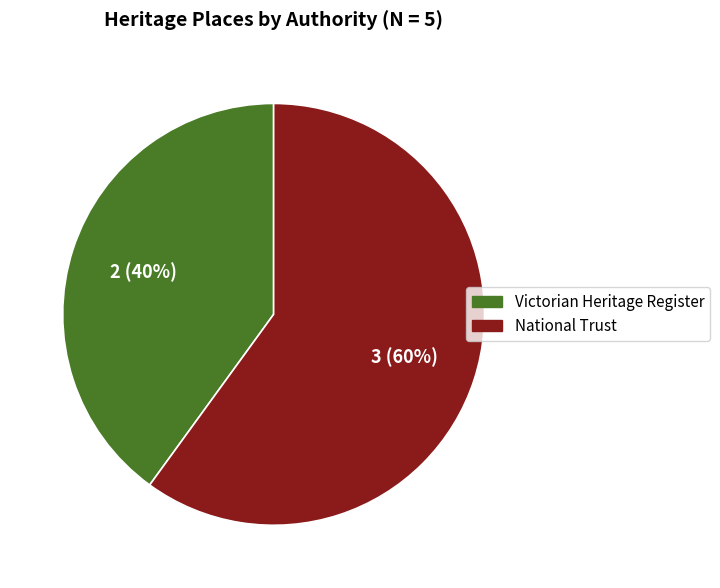

Combined, do Victorian Heritage Register and National Trust account for over 50%?

Yes